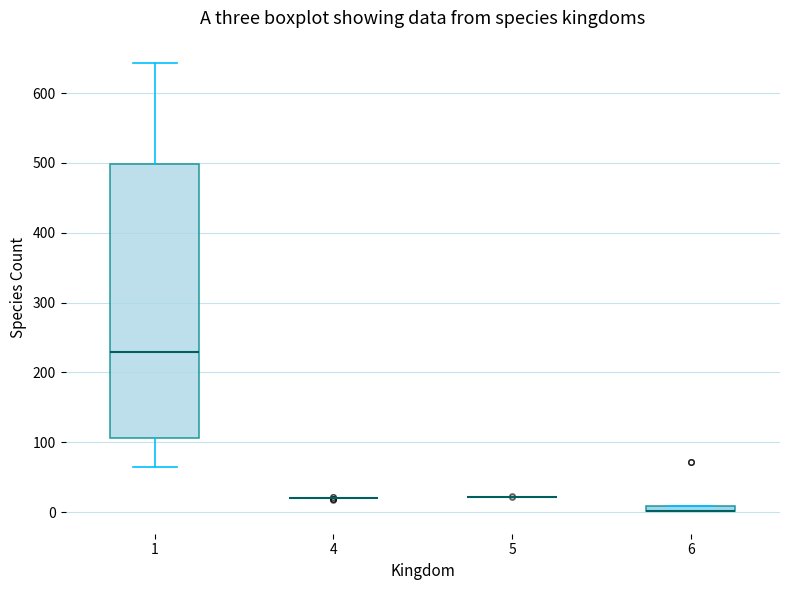

Comparing the boxes themselves (not the whiskers), which one is the tallest?

1